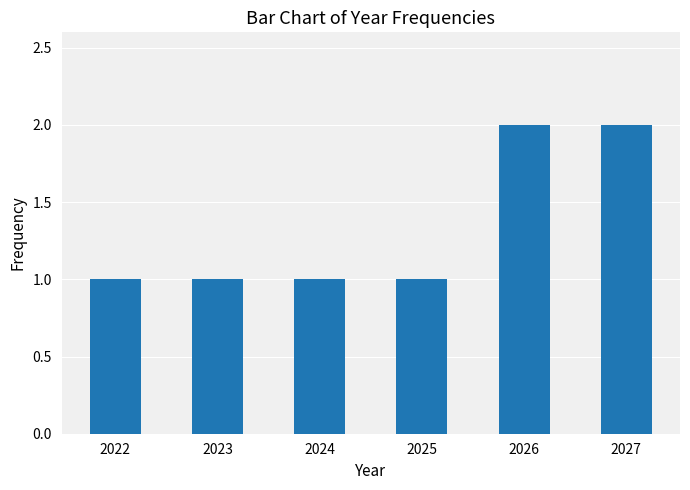

Is it true that the value at 2025 is 2?

False